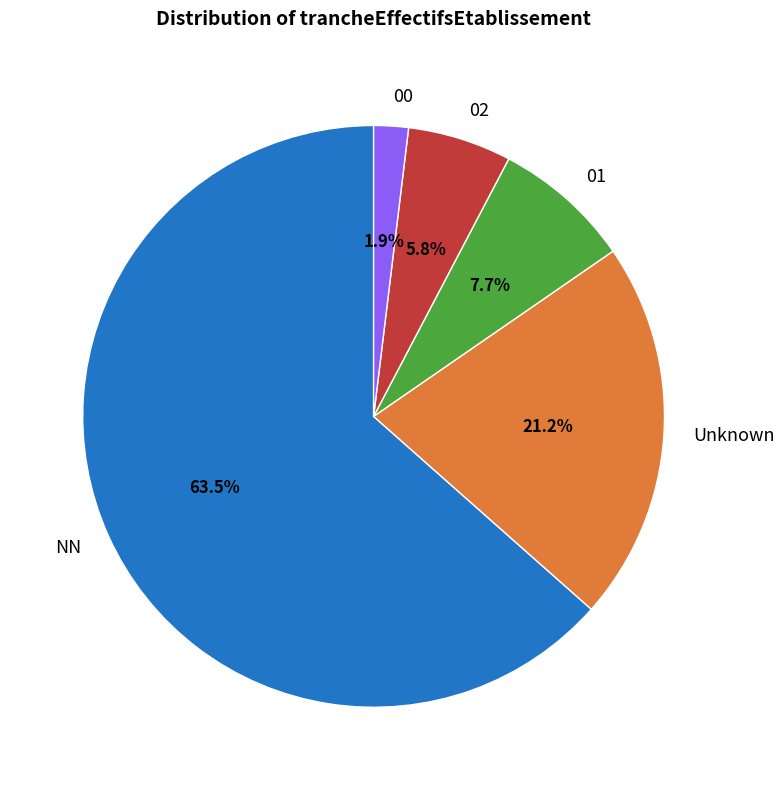

What is the smallest slice in the pie chart?

00